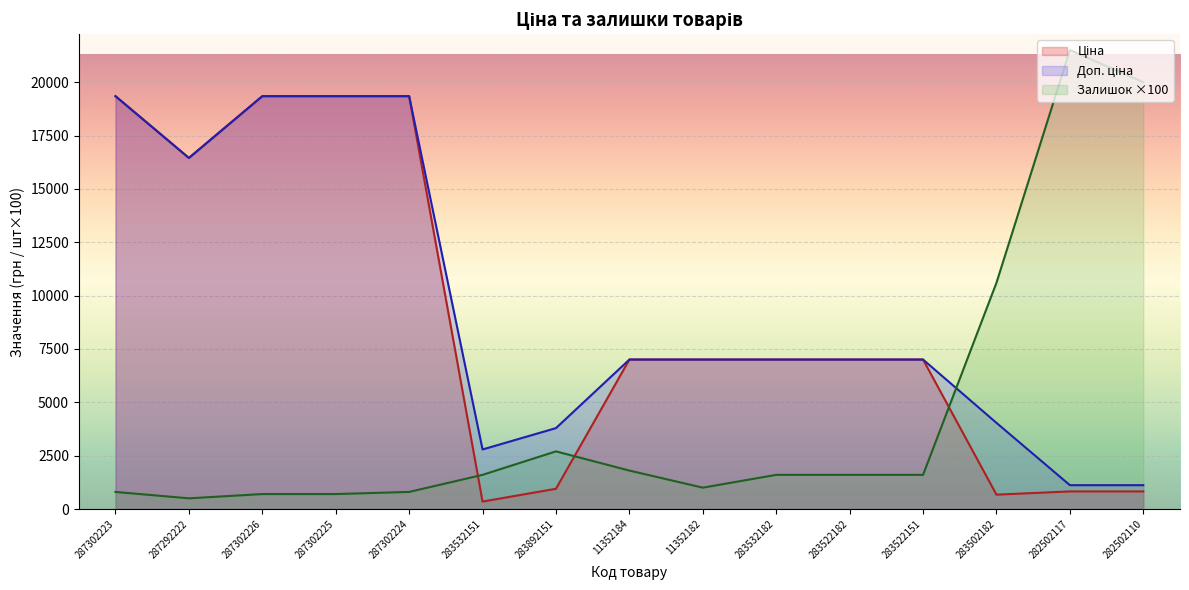

Reading left to right, transcribe all the data shown in this chart.

Ціна: 19343.1	16448.2	19343.1	19343.1	19343.1	348.6	947.6	7002.7	7002.7	7002.7	7002.7	7002.7	672.7	823.9	823.9
Доп. ціна: 19343.1	16448.2	19343.1	19343.1	19343.1	2789.2	3790.3	7002.7	7002.7	7002.7	7002.7	7002.7	4036.0	1116.5	1116.5
Залишок: 800.0	500.0	700.0	700.0	800.0	1600.0	2700.0	1800.0	1000.0	1600.0	1600.0	1600.0	10600.0	21500.0	20000.0